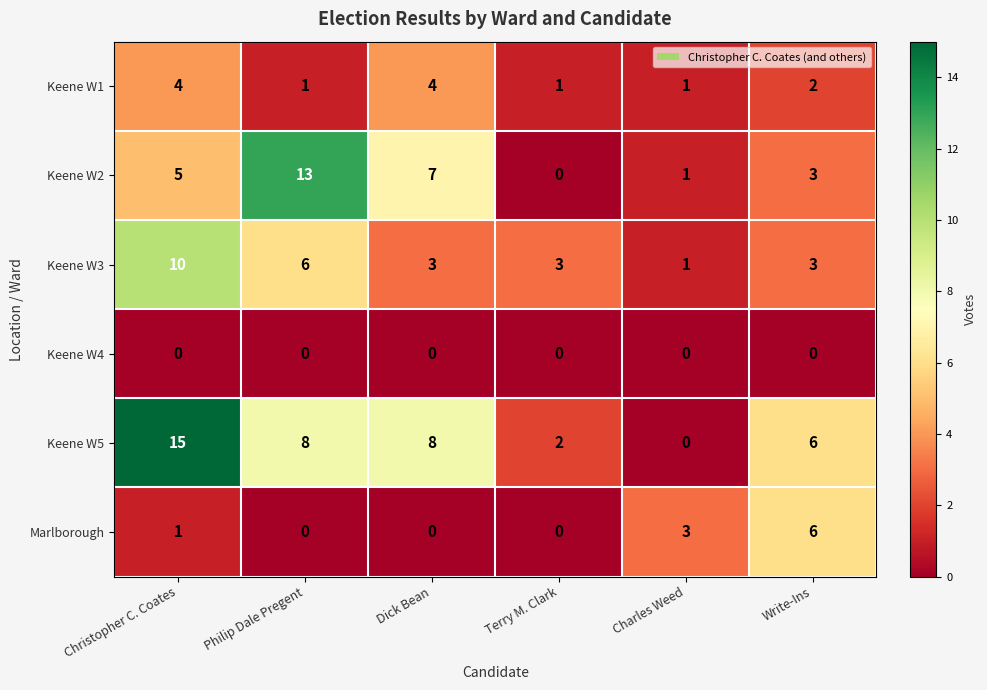

The value of Keene W1 at Philip Dale Pregent is 0. True or false?

False